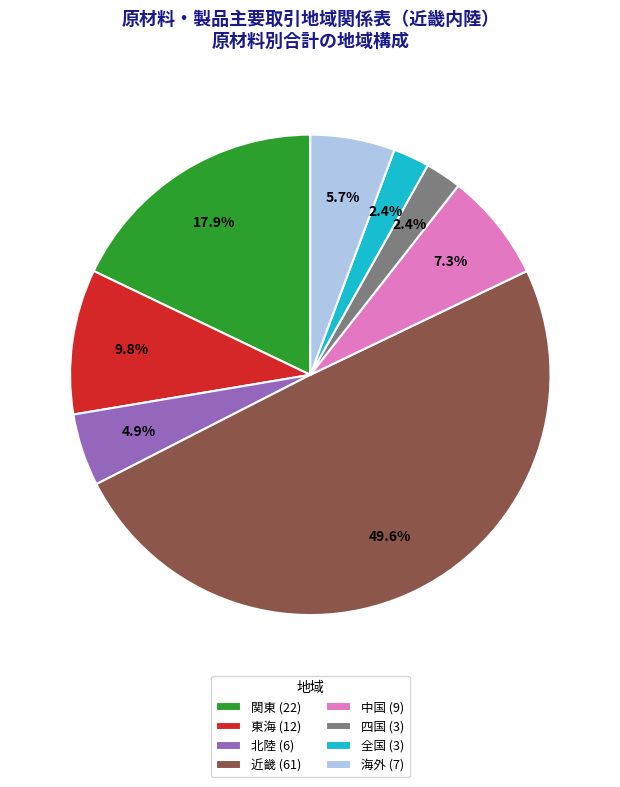

Which has a higher value, 四国 (3) or 海外 (7)?

海外 (7)